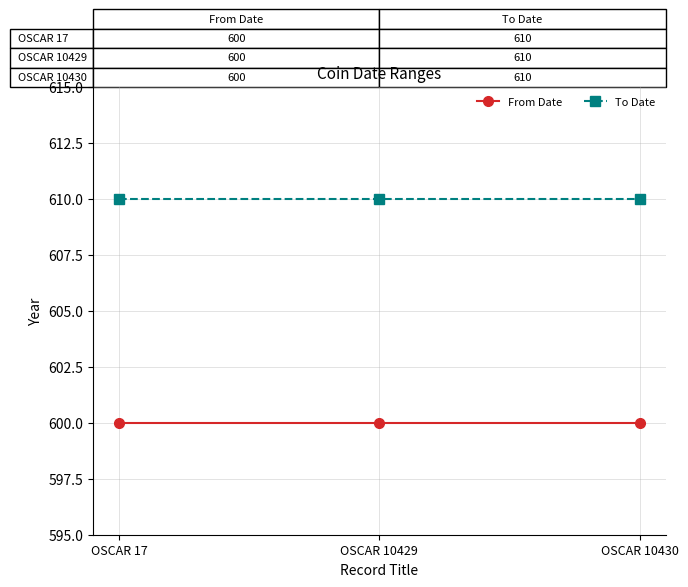

Is this an area chart (filled region under the line)?

No